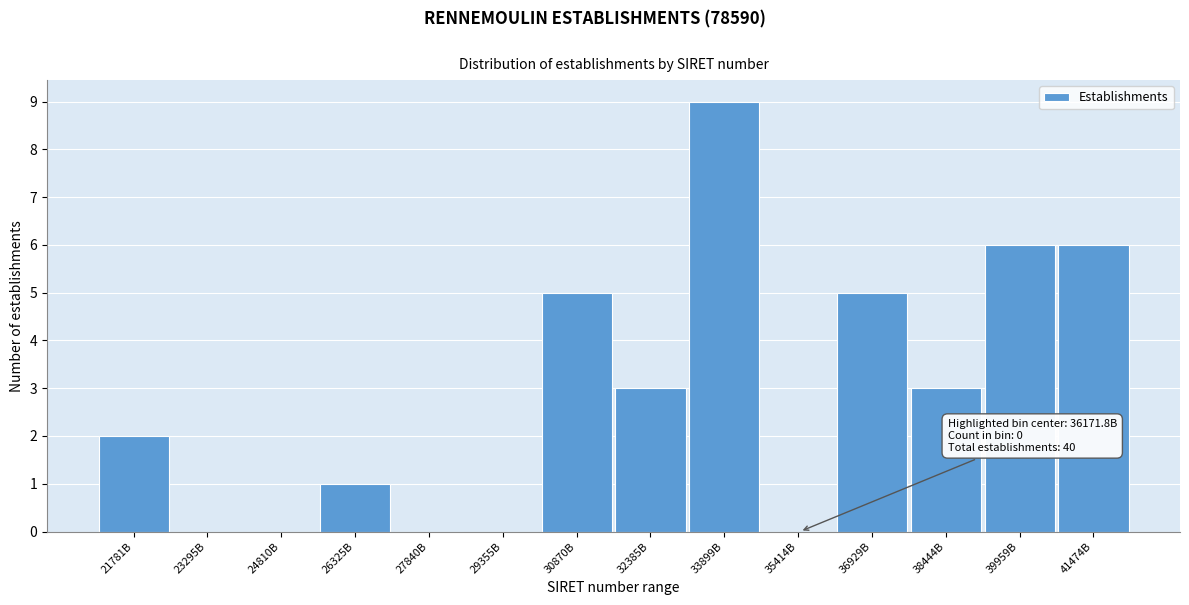

Reading left to right, transcribe all the data shown in this chart.

21781B=2	23295B=0	24810B=0	26325B=1	27840B=0	29355B=0	30870B=5	32385B=3	33899B=9	35414B=0	36929B=5	38444B=3	39959B=6	41474B=6